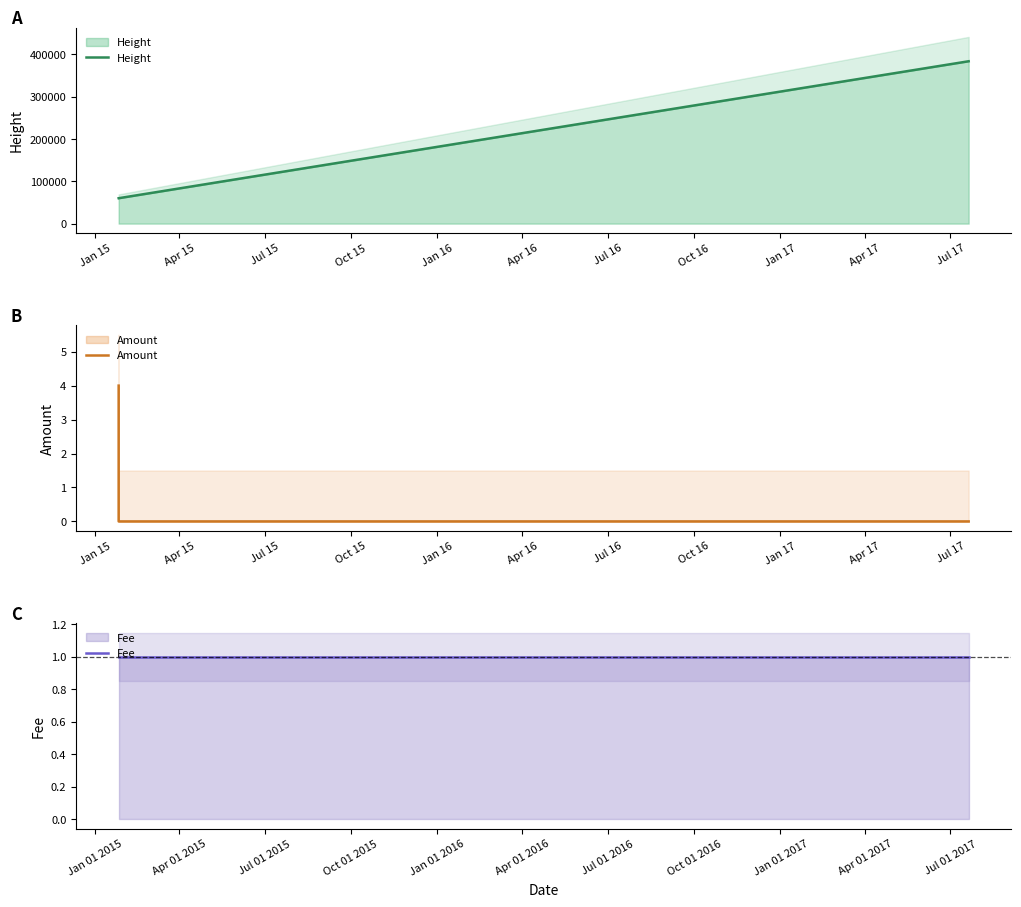

True or false: Height has a value of 151823 at Oct 15.

True